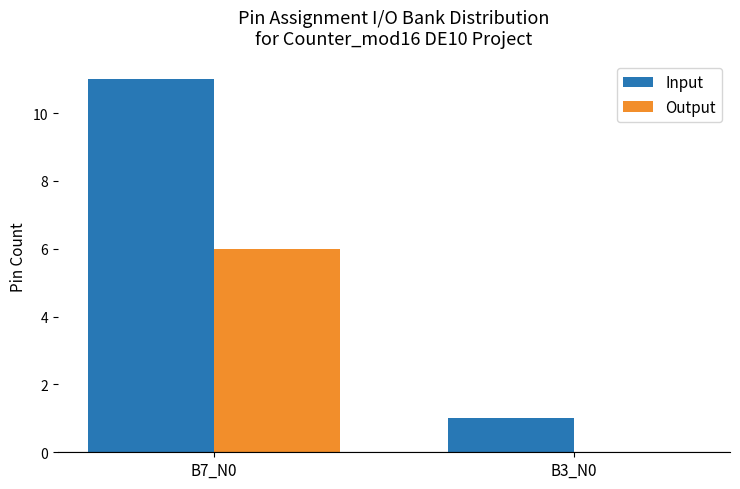

How many data points does each series have?

2